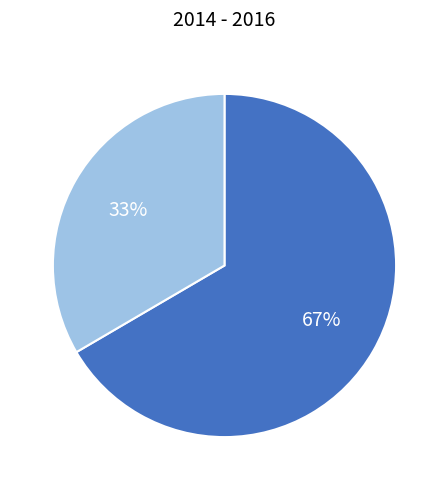

To the nearest percent, what is the average slice percentage?

50%